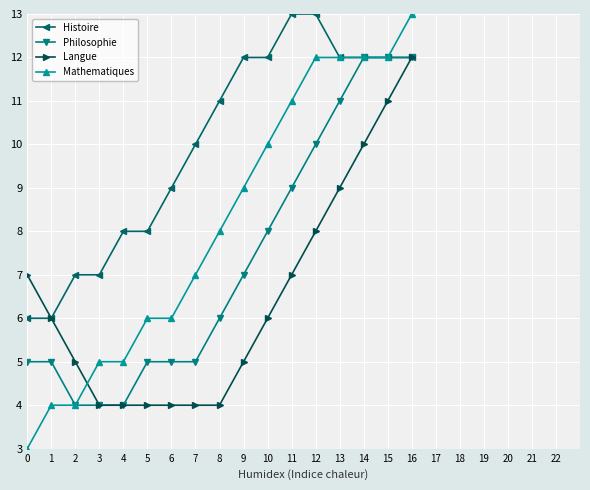

What is the value of the Histoire point at the 15th from the left?

12